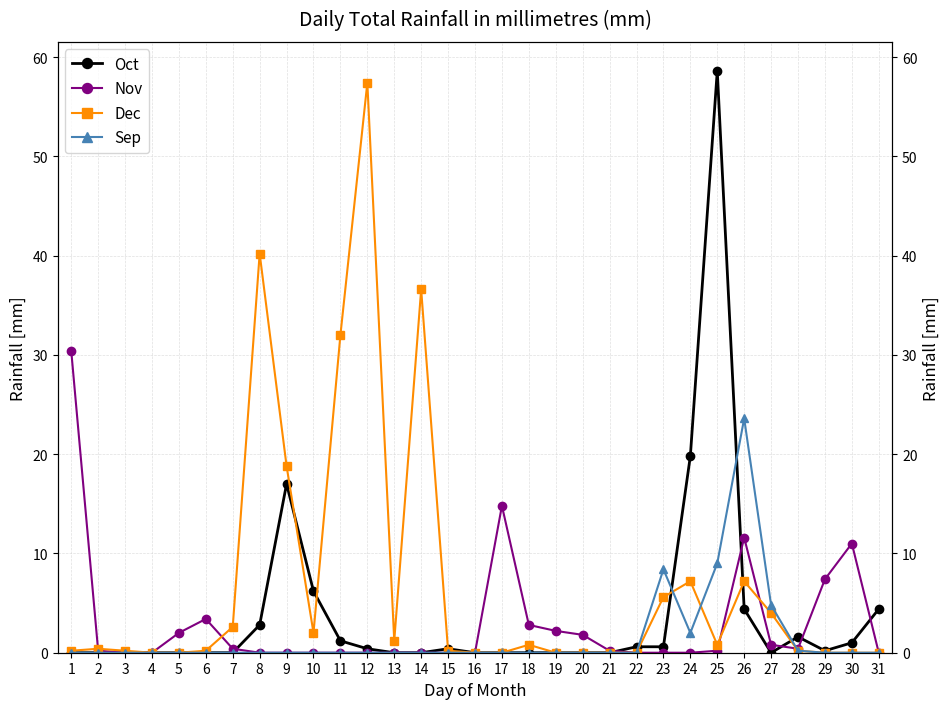

At how many categories does at least one series exceed 55?

2